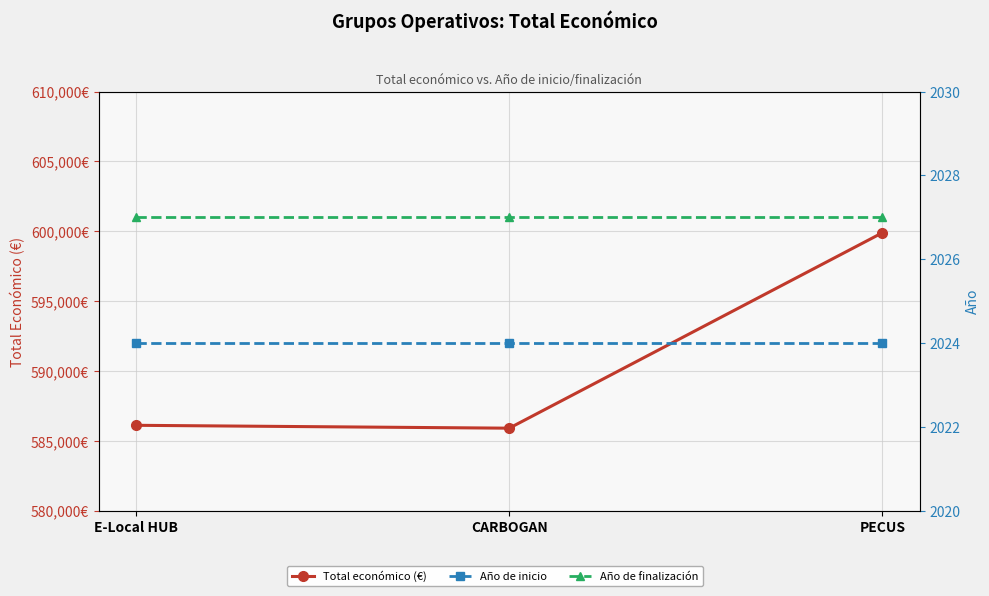

What is the difference between the highest and lowest values at CARBOGAN?

583890